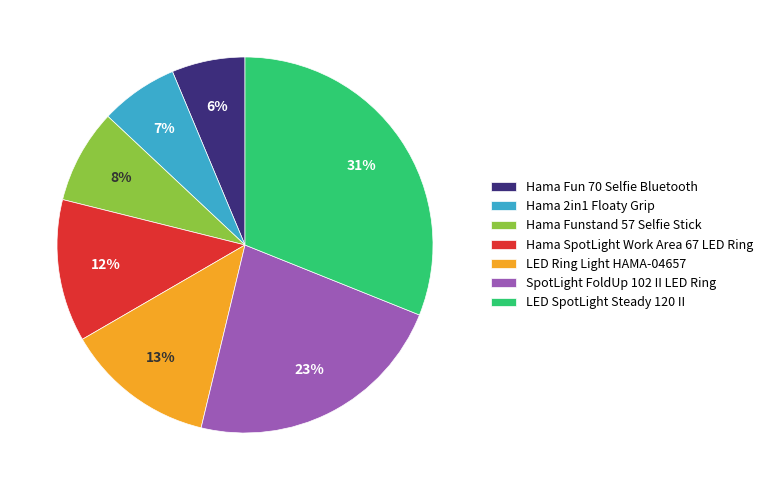

Which has a higher value, Hama SpotLight Work Area 67 LED Ring or LED SpotLight Steady 120 II?

LED SpotLight Steady 120 II